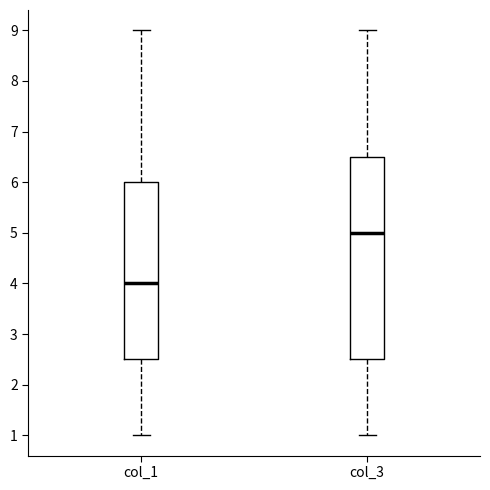

Reading left to right, transcribe this box plot: for each box, give where its median line is, the range the box spans, and where its two whiskers end, as read against the y-axis. The values are not printed on the chart, so give them approximately, as read against the axis.

col_1: median 4.0, box 2.5 to 6.0, whiskers 1.0 to 9.0
col_3: median 5.0, box 2.5 to 6.5, whiskers 1.0 to 9.0